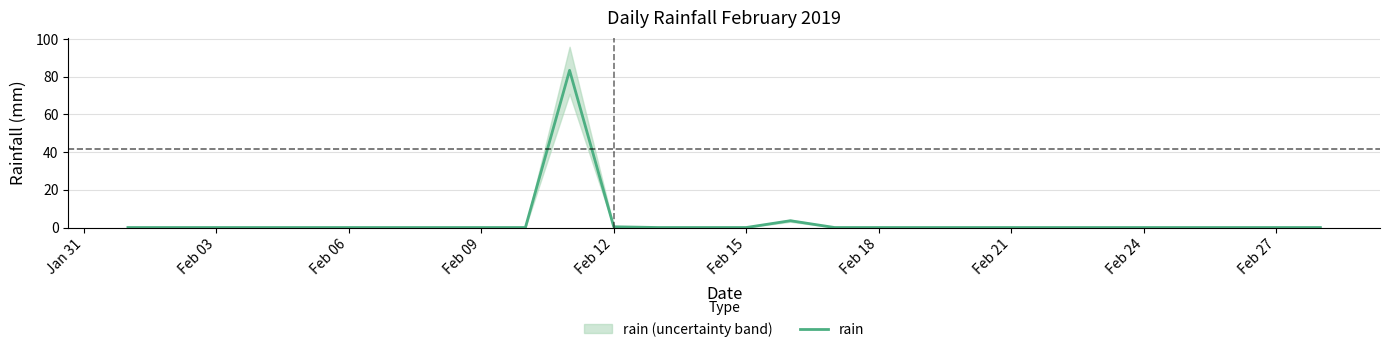

Reading left to right, list all the values displayed in this chart.

0.0	0.0	0.0	0.0	0.0	0.0	0.0	0.0	0.0	0.0	83.4	0.4	0.0	0.0	0.0	3.6	0.0	0.0	0.0	0.0	0.0	0.0	0.0	0.0	0.0	0.0	0.0	0.0